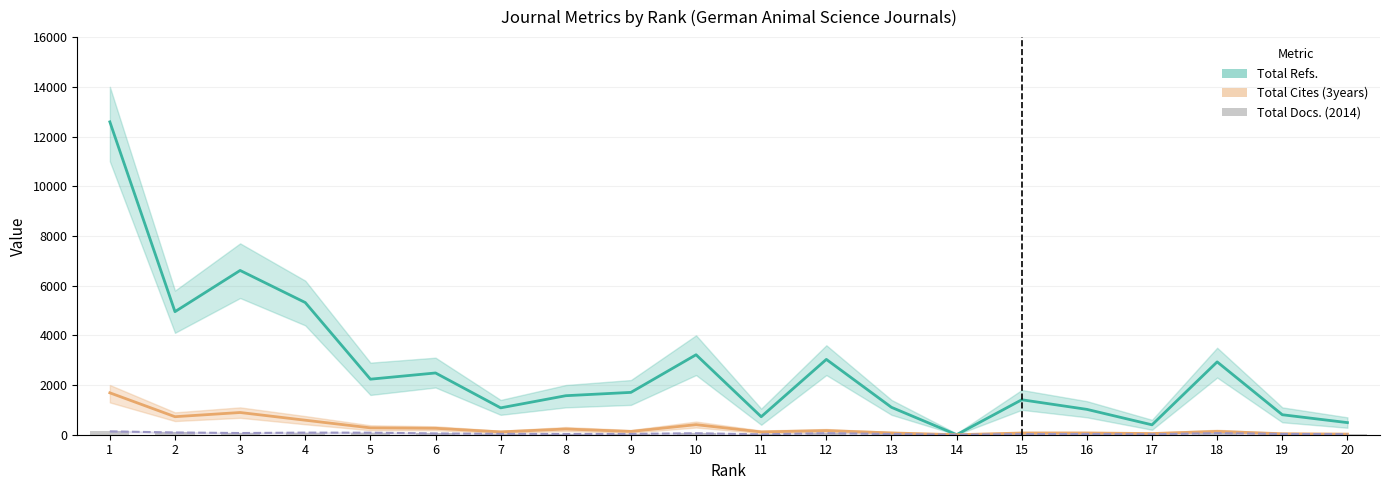

Reading left to right, list all the values displayed in this chart.

Total Refs.: 1=12590	2=4952	3=6610	4=5319	5=2235	6=2485	7=1081	8=1570	9=1704	10=3218	11=724	12=3031	13=1102	14=0	15=1407	16=1020	17=398	18=2931	19=804	20=487
Total Cites (3years): 1=1686	2=725	3=894	4=584	5=276	6=259	7=114	8=230	9=132	10=405	11=112	12=167	13=72	14=0	15=69	16=70	17=47	18=135	19=39	20=25
Total Docs. (2014): 1=135	2=90	3=68	4=84	5=82	6=51	7=36	8=30	9=33	10=59	11=15	12=62	13=28	14=0	15=25	16=30	17=17	18=64	19=31	20=21